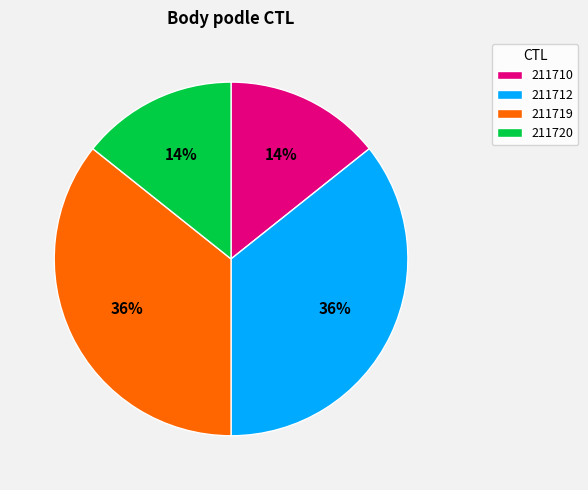

To the nearest percent, what percentage of the pie is 211712?

36%